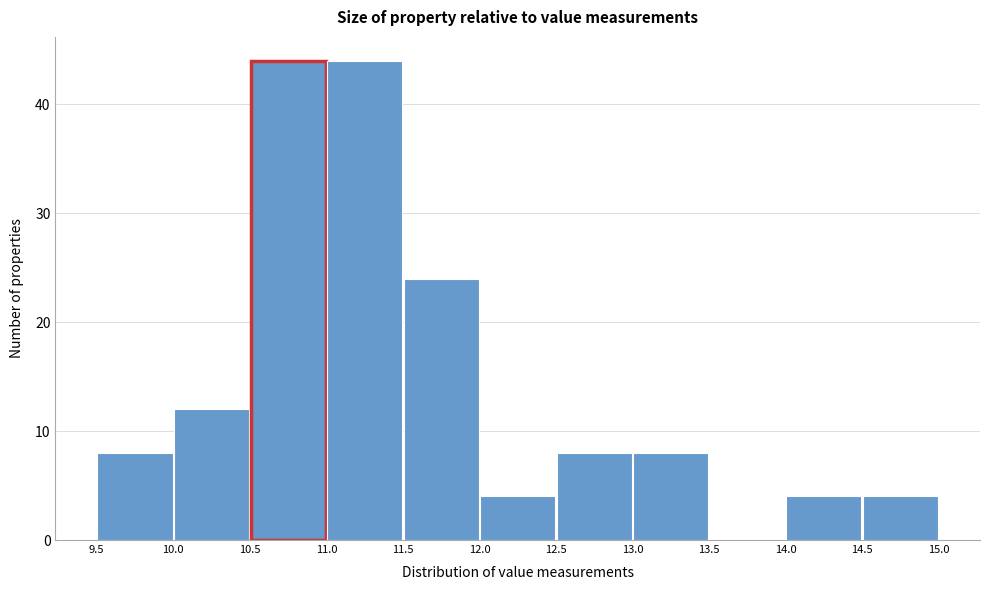

How tall is the bar that spans 11.5 to 12.0 on the x-axis? The values are not printed on the chart, so give them approximately, as read against the axis.

24